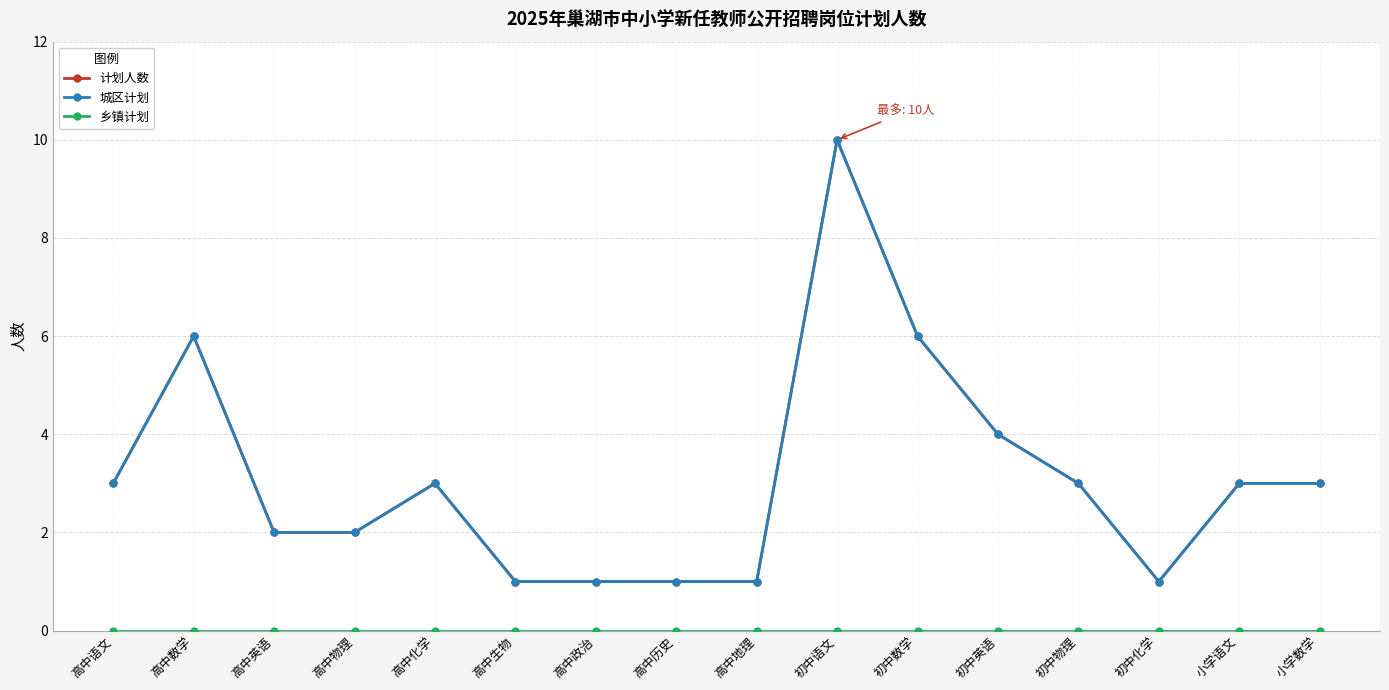

At how many categories does at least one series exceed 2?

9